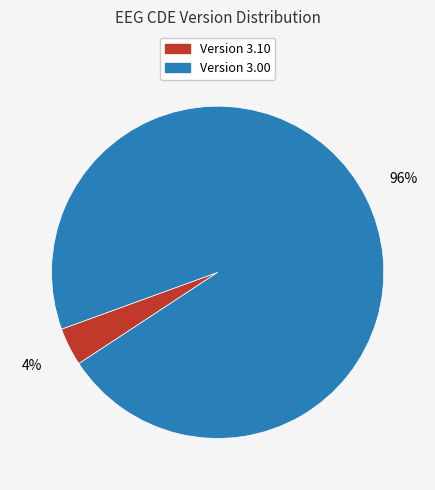

Is there a majority slice in this chart?

Yes